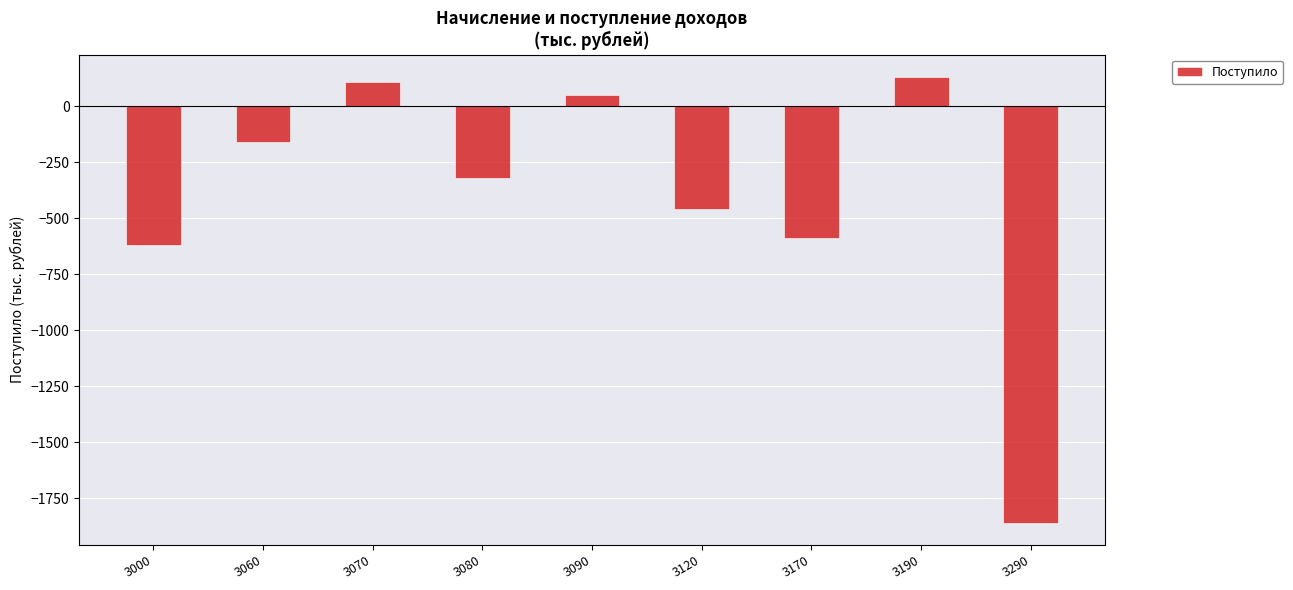

What is the average value?

-413